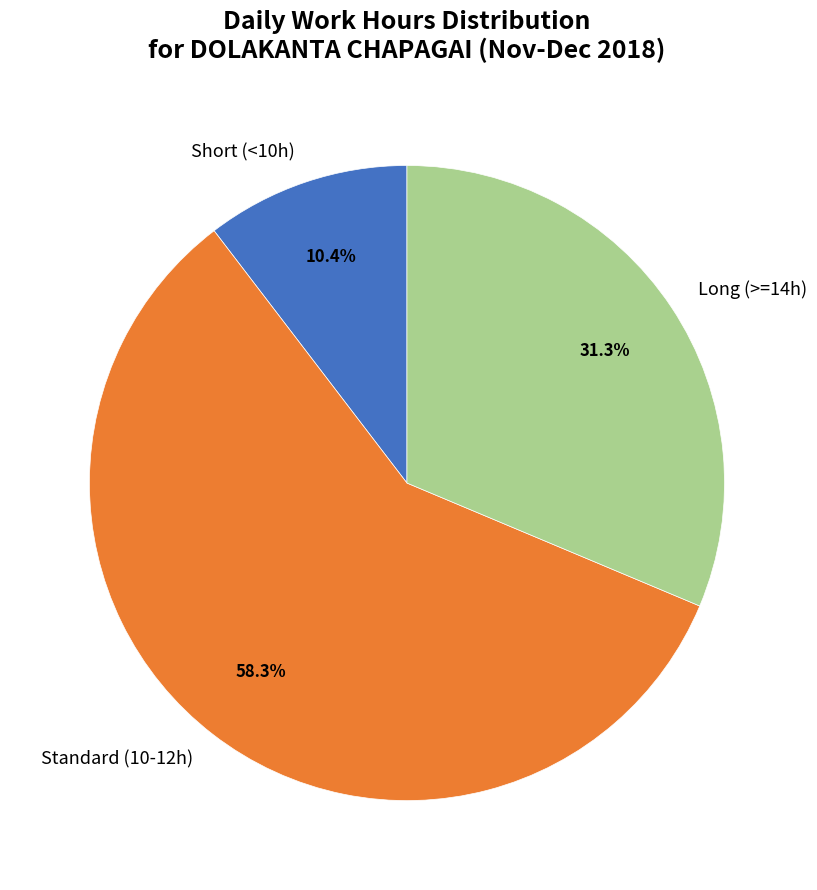

Which category has the biggest portion of the pie?

Standard (10-12h)